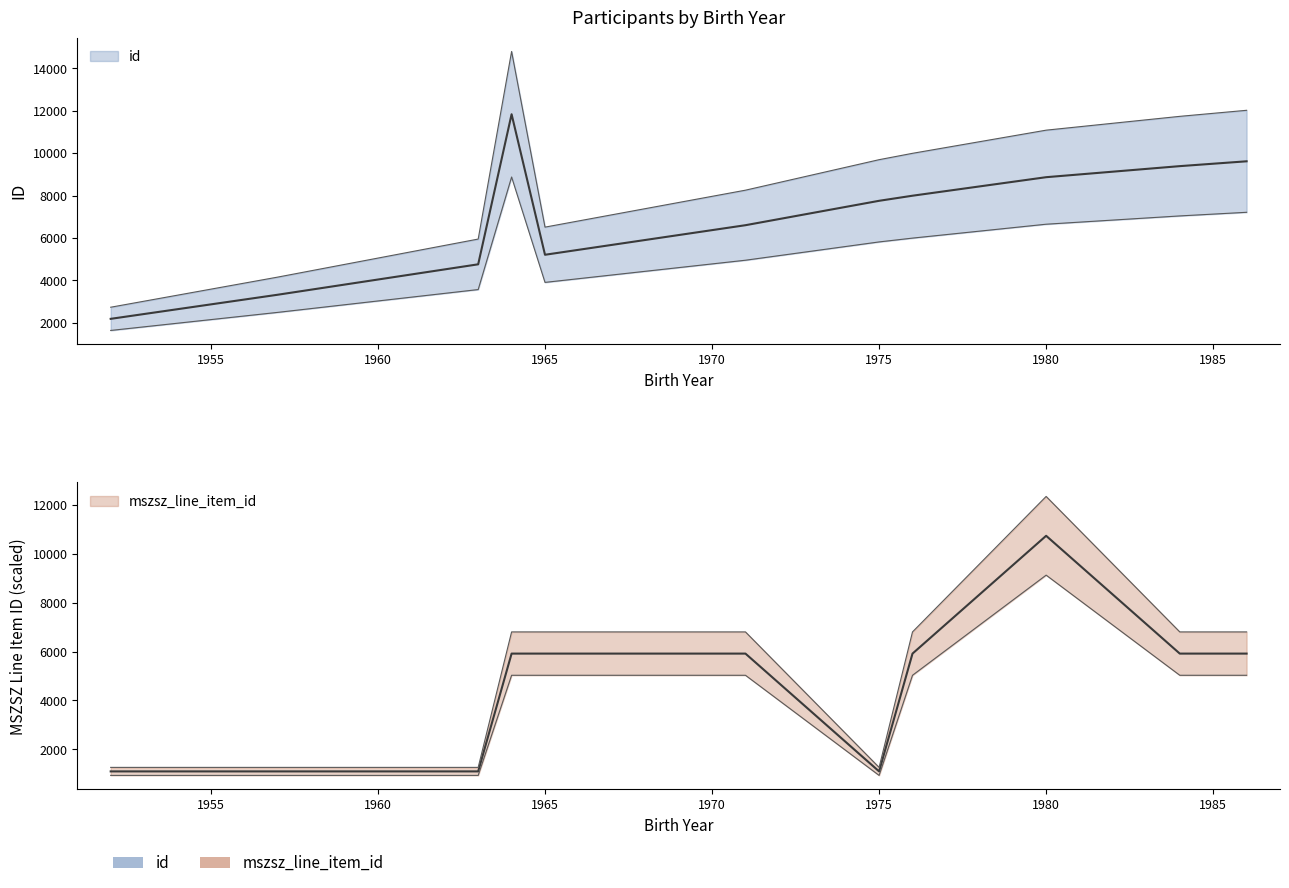

How many interior local valleys does the mszsz_line_item_id series have?

1